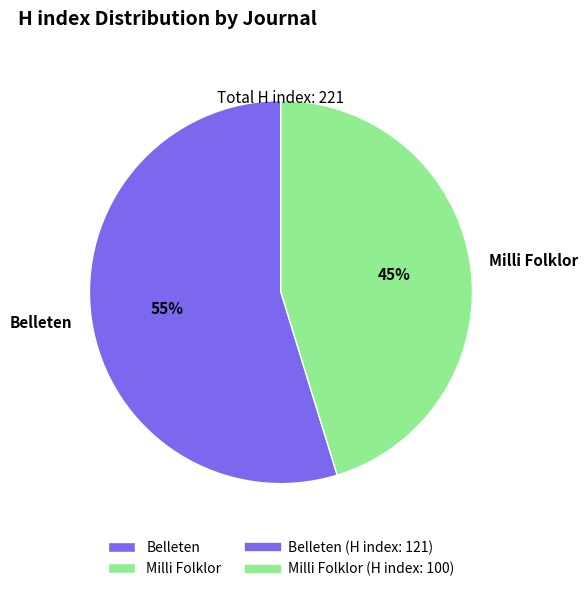

To the nearest percent, what portion does Milli Folklor represent?

45%